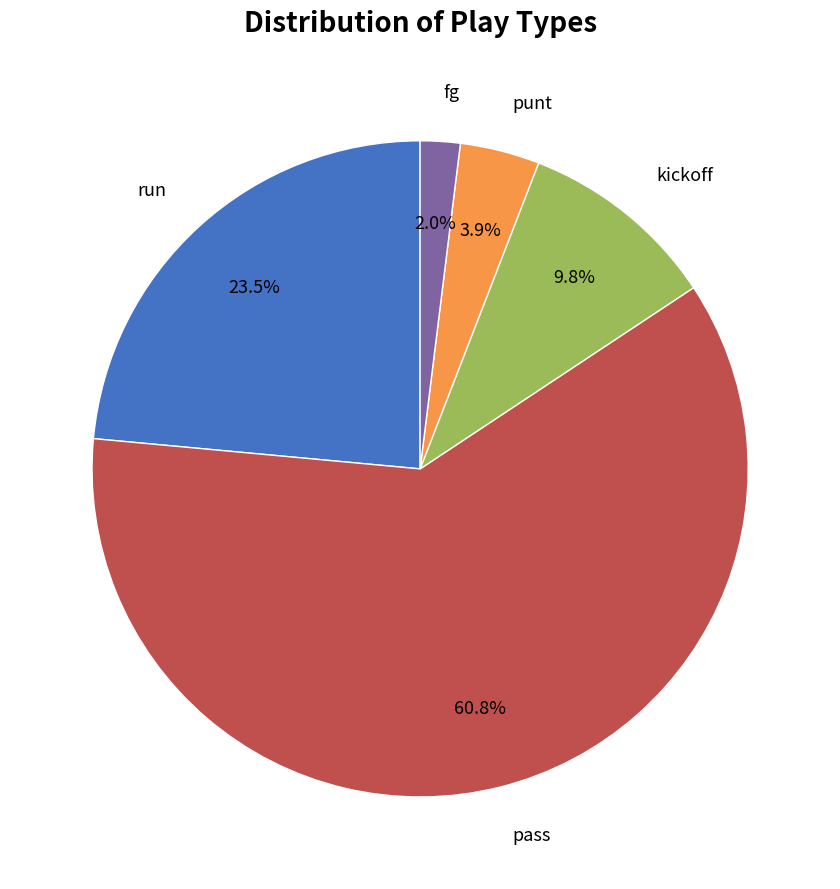

To the nearest percent, what is the average slice percentage?

20%